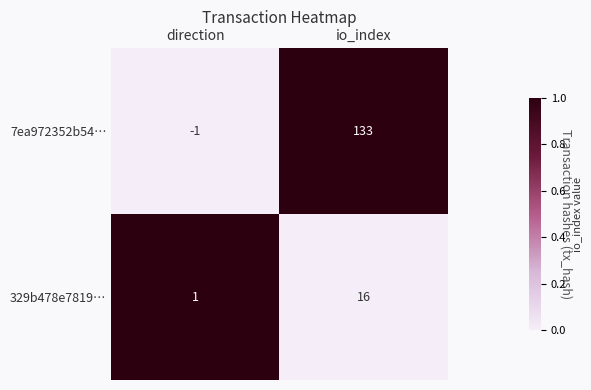

Reading right to left, list all the values displayed in this chart.

7ea972352b54…: 133	-1
329b478e7819…: 16	1